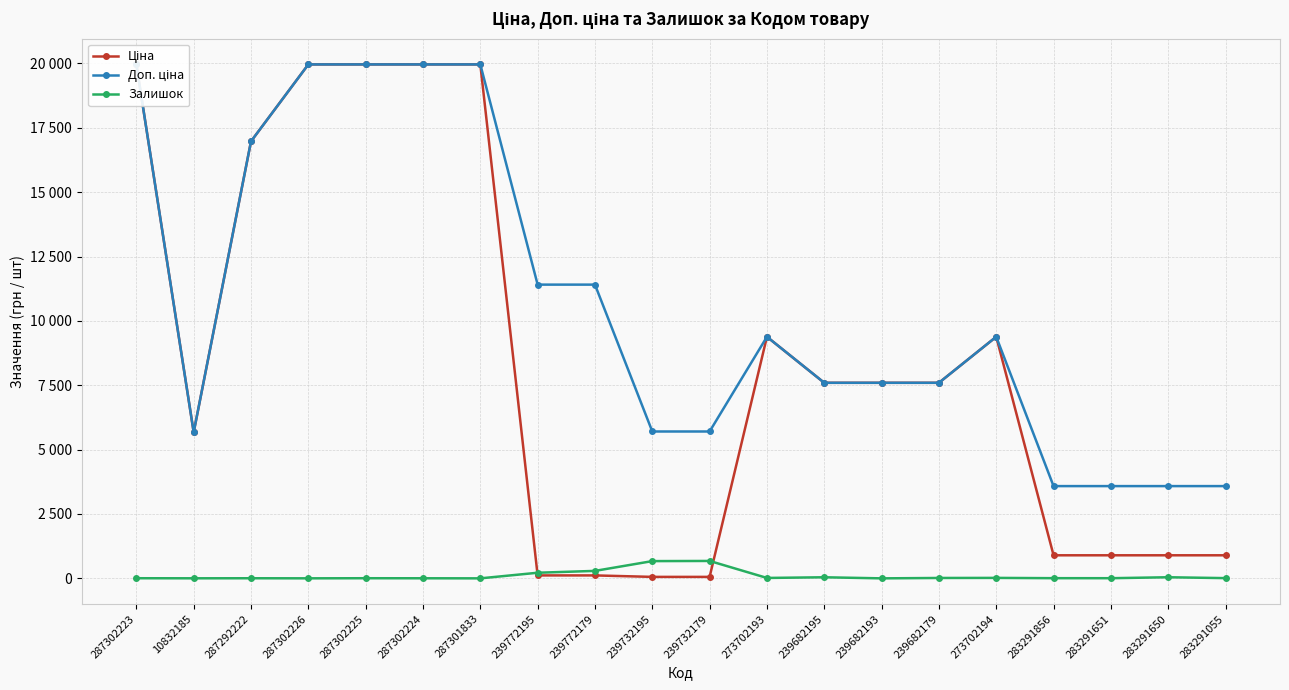

The value of Ціна at 239772179 is 114.1. True or false?

True